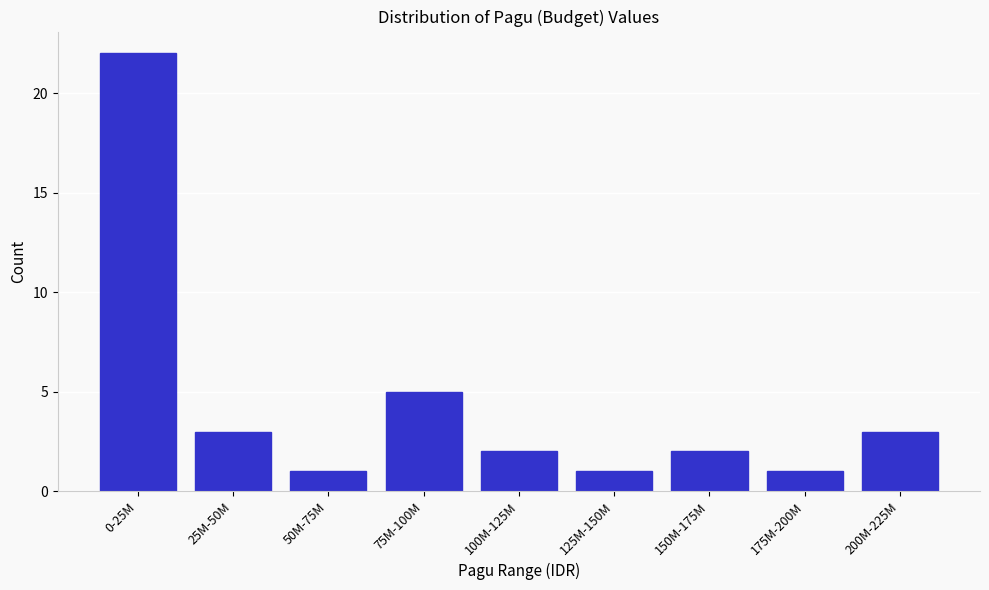

Reading right to left, transcribe all the data shown in this chart.

200M-225M=3	175M-200M=1	150M-175M=2	125M-150M=1	100M-125M=2	75M-100M=5	50M-75M=1	25M-50M=3	0-25M=22